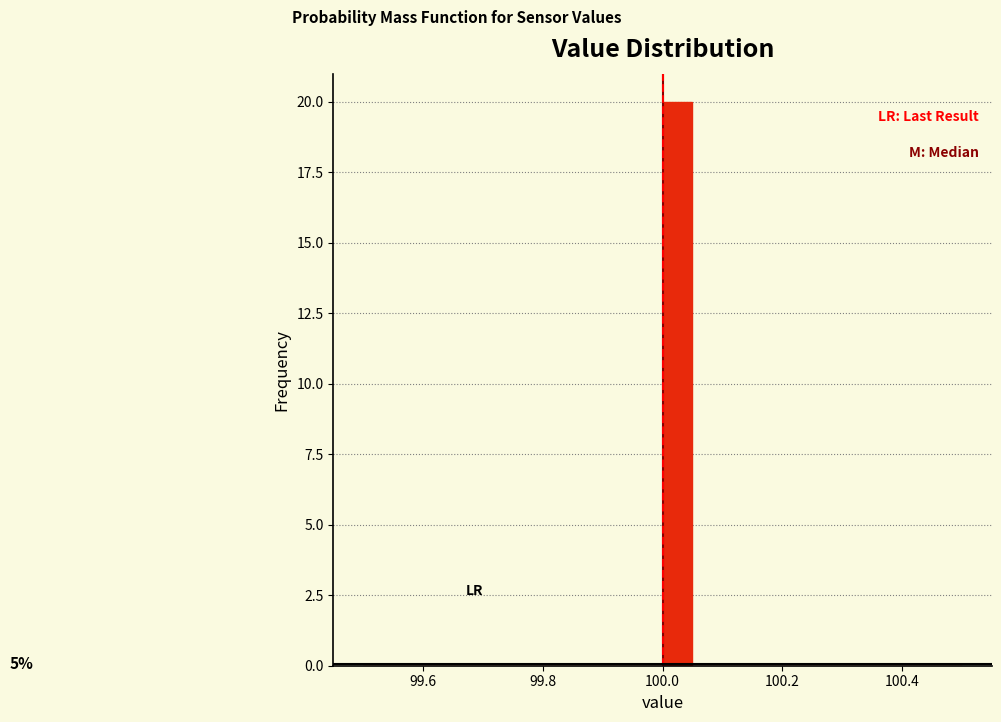

Read against the x-axis, roughly where is the centre of the tallest bar?

100.02